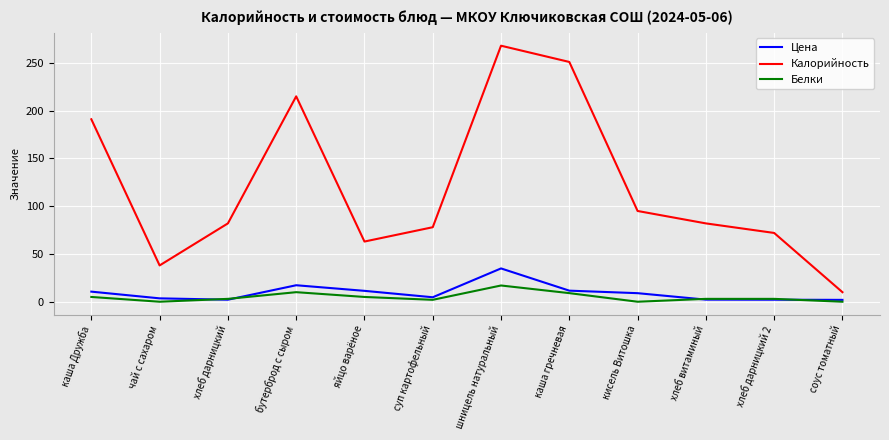

What is the spread (max minus min) of values at соус томатный?

10.0